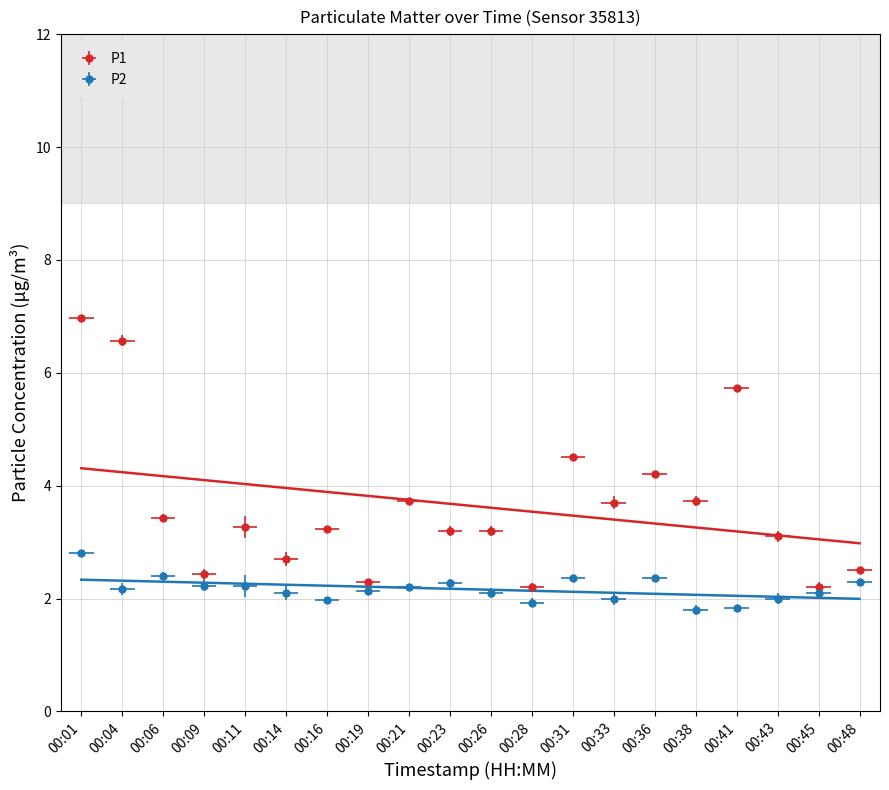

Which series has the widest spread of values?

P1